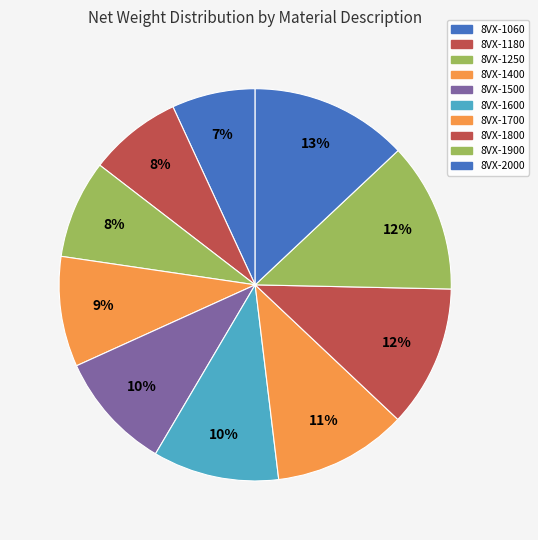

Which category has the smallest portion of the pie?

8VX-1060